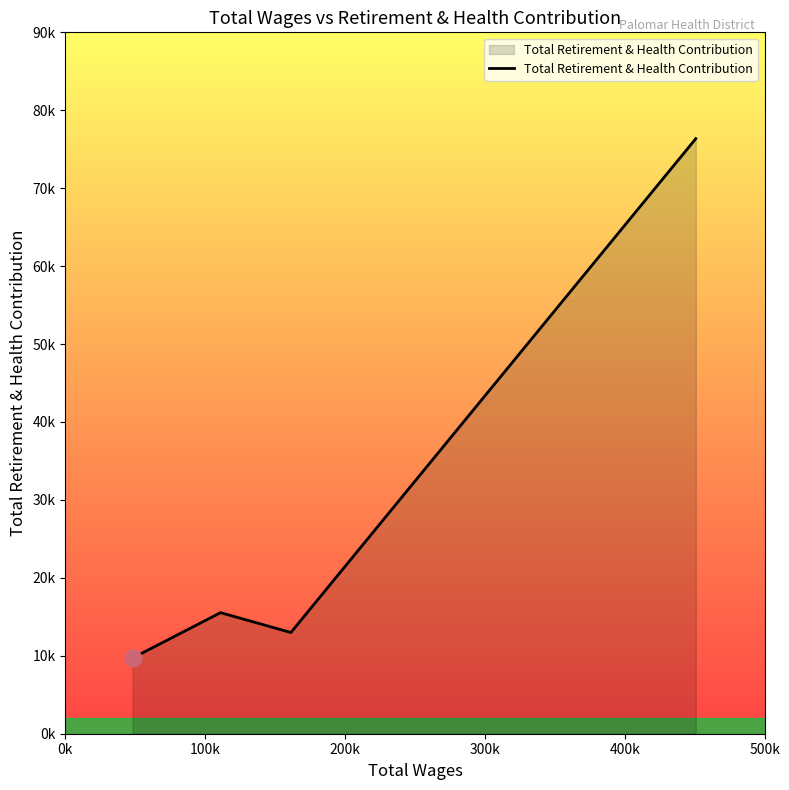

Where is the first local maximum?

100k